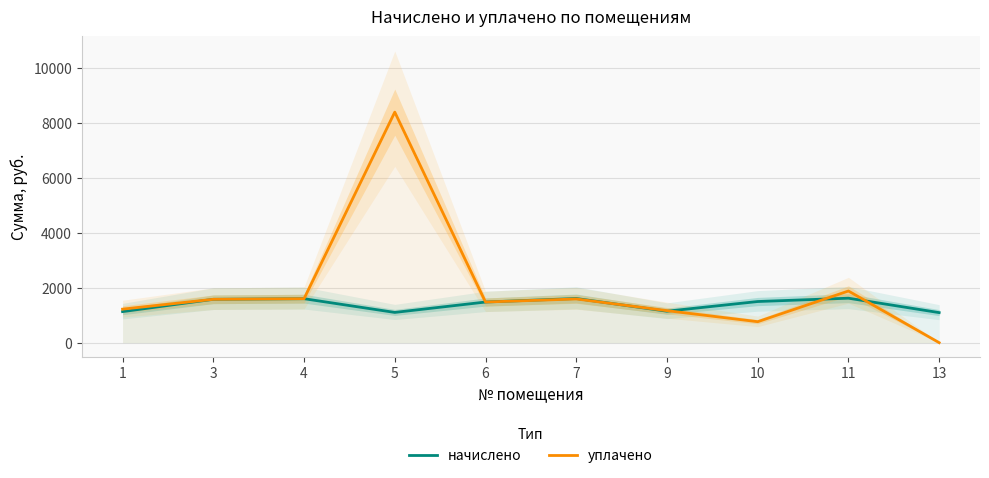

Reading left to right, list all the values displayed in this chart.

начислено: 1=1129.1	3=1576.4	4=1598.4	5=1099.8	6=1477.4	7=1605.7	9=1143.8	10=1495.7	11=1616.7	13=1092.5
уплачено: 1=1219.0	3=1576.4	4=1598.4	5=8380.4	6=1477.4	7=1589.1	9=1163.7	10=762.8	11=1878.1	13=0.0